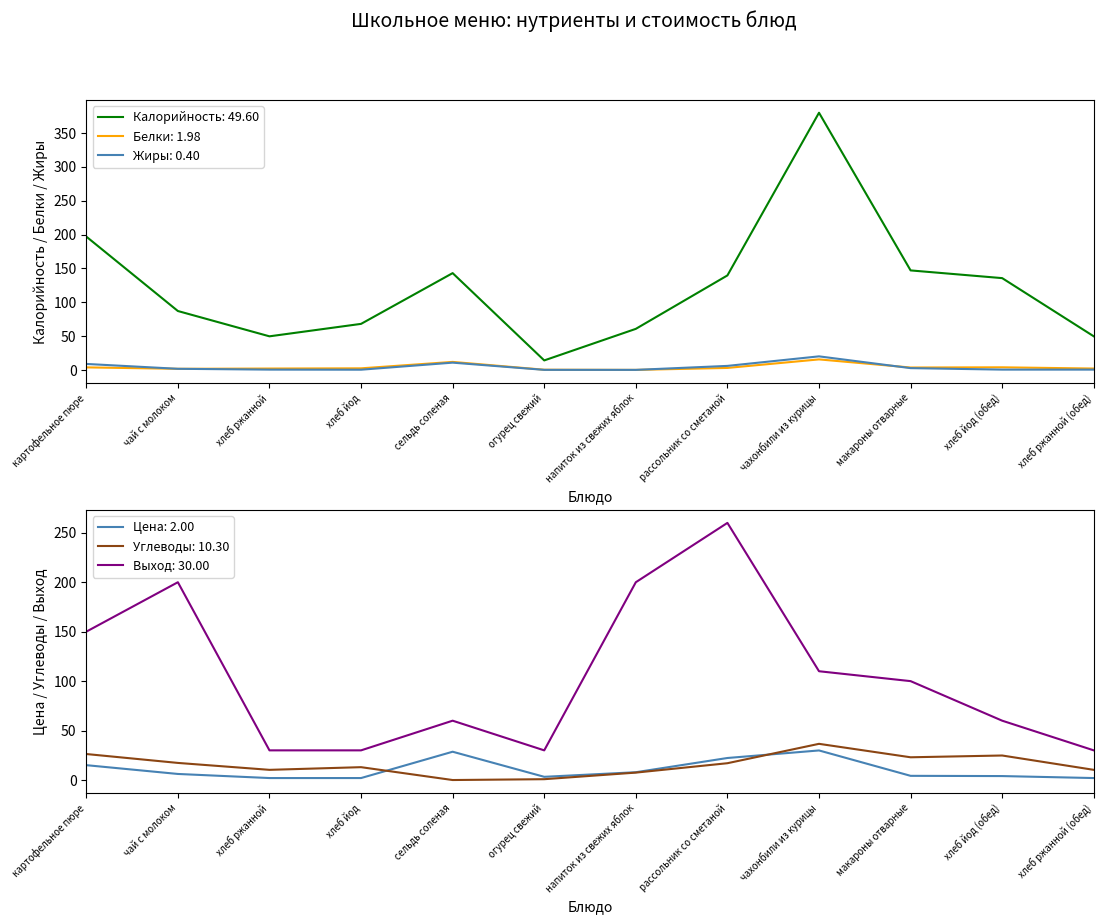

Between рассольник со сметаной and хлеб ржанной (обед), which is larger?

рассольник со сметаной